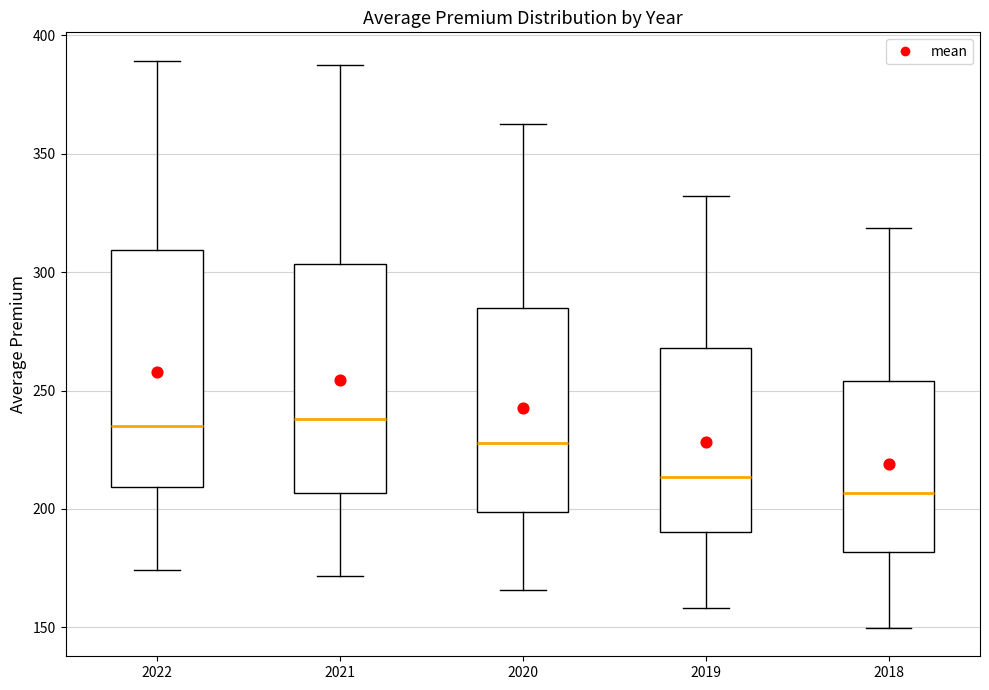

Reading left to right, transcribe this box plot: for each box, give where its median line is, the range the box spans, and where its two whiskers end, as read against the y-axis. The values are not printed on the chart, so give them approximately, as read against the axis.

2022: median 235, box 210 to 310, whiskers 175 to 390
2021: median 240, box 205 to 305, whiskers 170 to 385
2020: median 230, box 200 to 285, whiskers 165 to 360
2019: median 215, box 190 to 270, whiskers 160 to 330
2018: median 205, box 180 to 255, whiskers 150 to 320